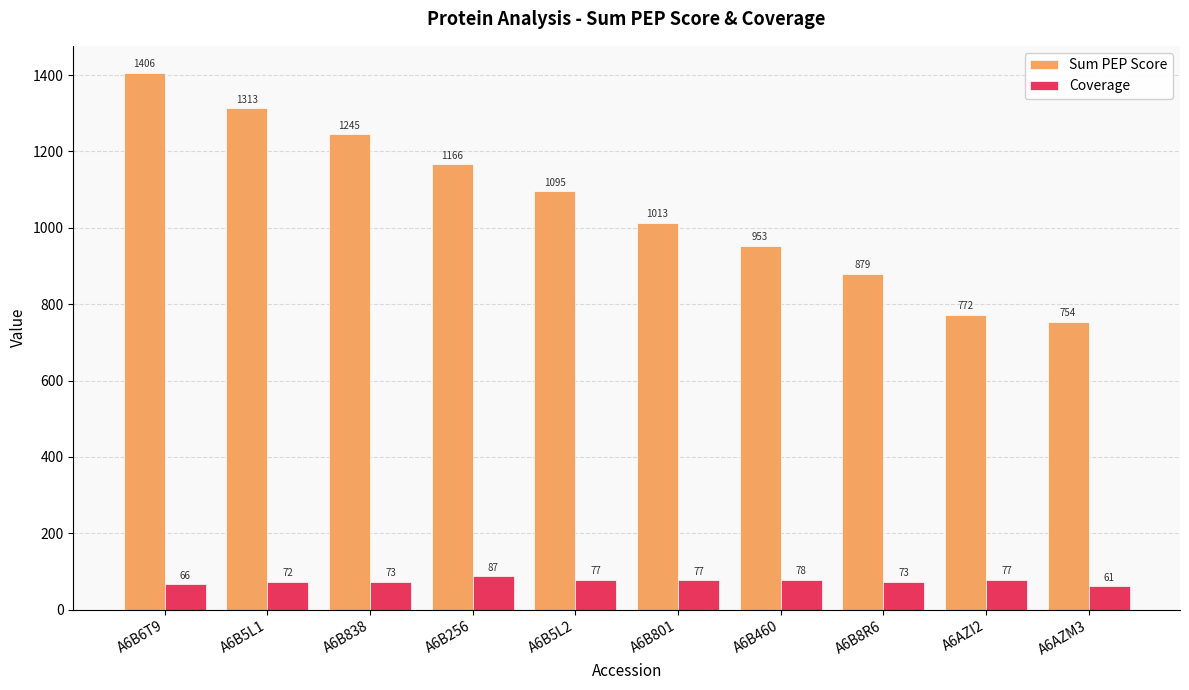

The value of Sum PEP Score at A6AZM3 is 754.2. True or false?

True